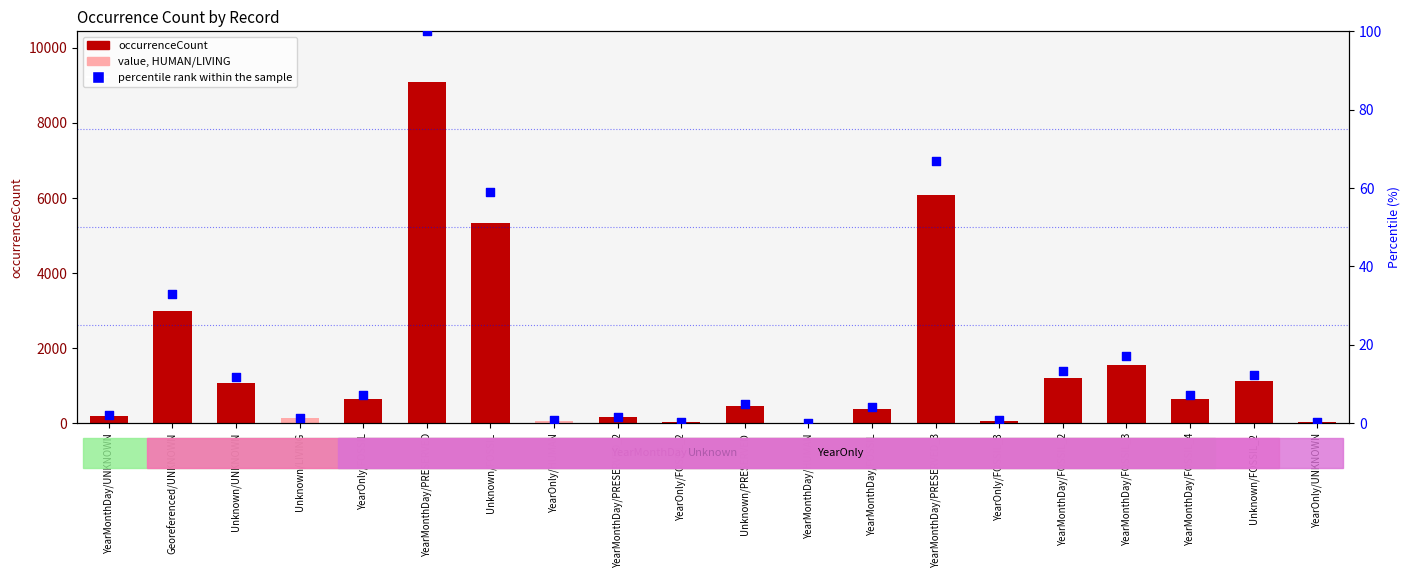

Which series has the widest spread of Y values?

occurrenceCount